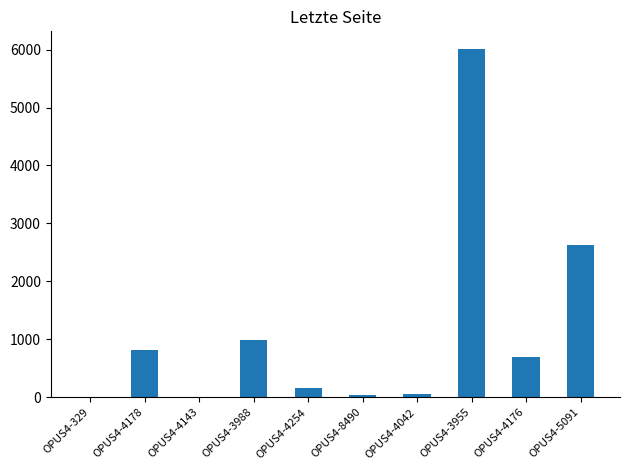

What is the sum of all values?

11395